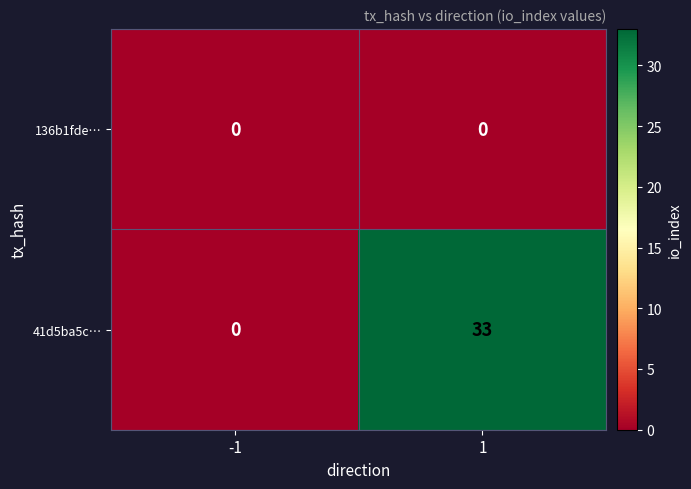

Rank the series by their average value, from highest to lowest.

41d5ba5c…, 136b1fde…